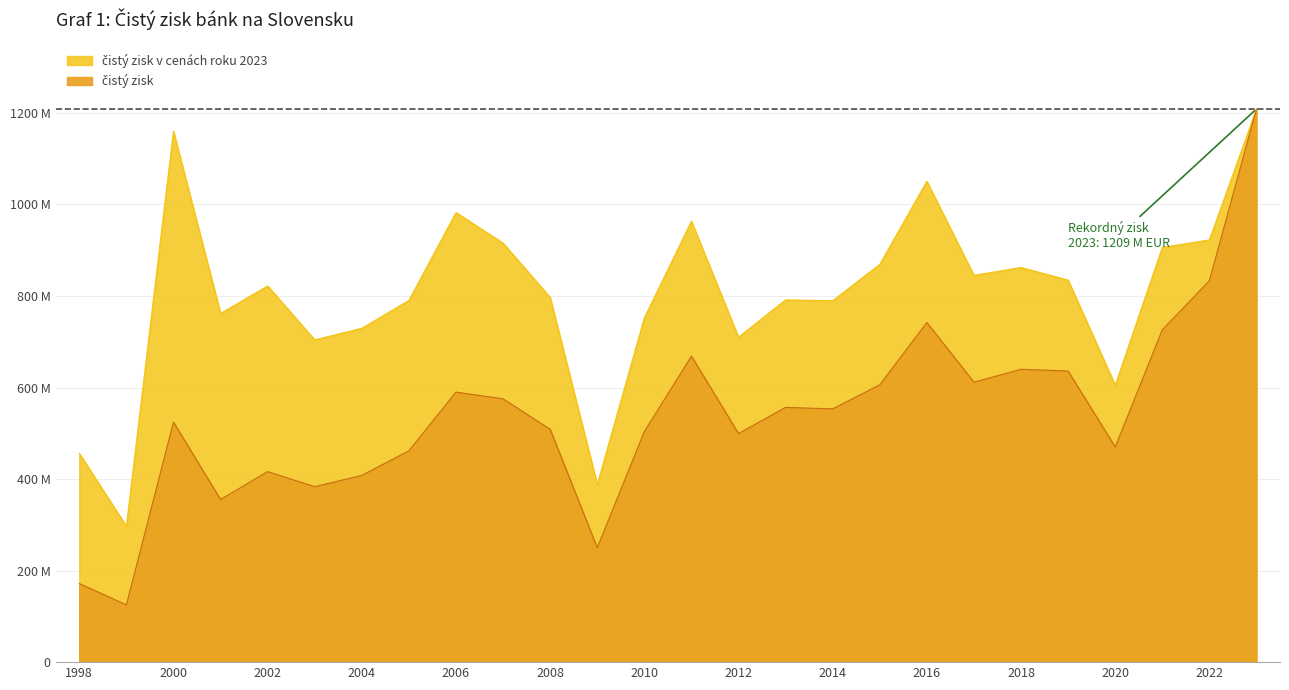

Reading right to left, what are all the values shown in this chart?

čistý zisk: 2023=1208561000.0	2022=833343000.0	2021=726086000.0	2020=469916000.0	2019=636000000.0	2018=639808000.0	2017=611678000.0	2016=741939000.0	2015=605920000.0	2014=553331000.0	2013=556559000.0	2012=499482000.0	2011=668508000.0	2010=503820000.0	2009=250131000.0	2008=508593142.1	2007=575185388.0	2006=589970291.4	2005=461781019.7	2004=407868352.9	2003=383334495.1	2002=416233652.0	2001=355360983.9	2000=524303558.4	1999=125033824.6	1998=171653488.7
čistý zisk v cenách roku 2023: 2023=1208561000.0	2022=922420635.5	2021=906103341.7	2020=604954660.0	2019=834588498.5	2018=862254340.9	2017=844952799.8	2016=1050513540.0	2015=869076861.2	2014=789524809.5	2013=791520022.6	2012=709856515.0	2011=963270145.4	2010=752101913.9	2009=387957704.2	2008=796725657.0	2007=915461085.5	2006=982186311.3	2005=790301709.2	2004=729445992.0	2003=704140694.5	2002=821820135.8	2001=761844223.3	2000=1159650552.8	1999=296736911.3	1998=456189443.9